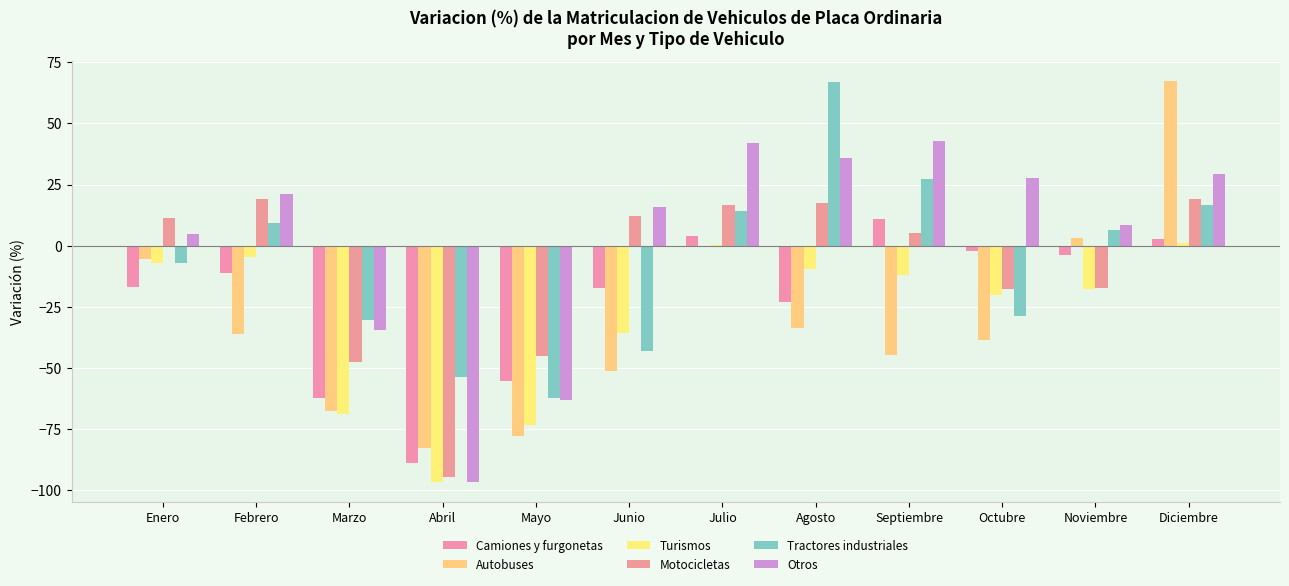

How many values in Tractores industriales are above zero?

6